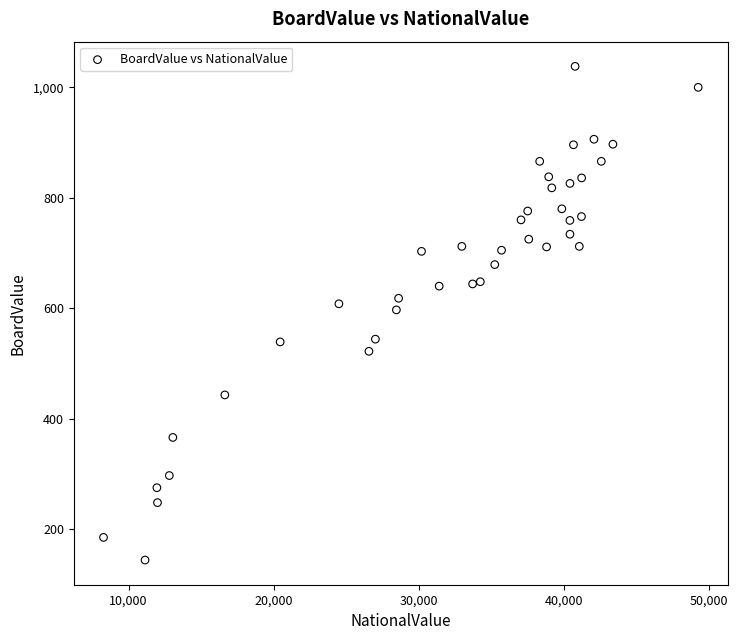

What is the range of Y values (max minus min)?

894